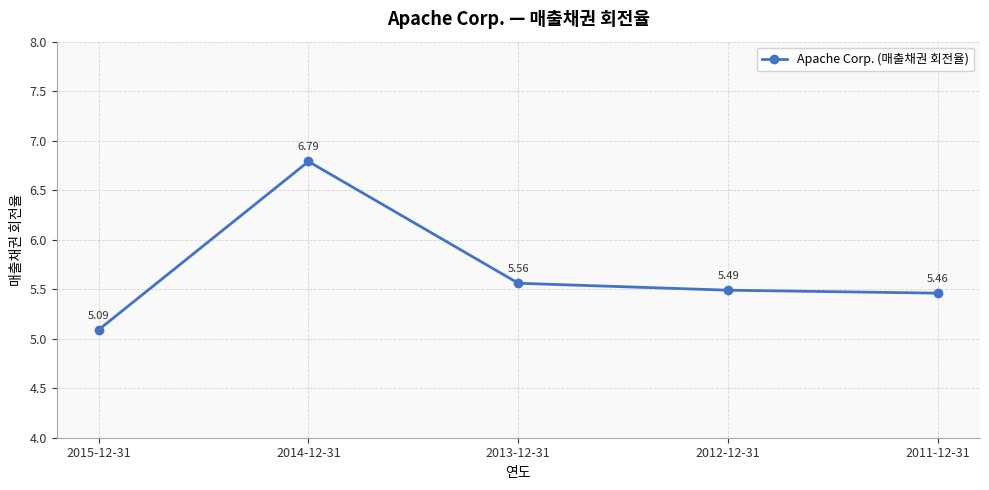

The chart shows a value of 5.1 at 2015-12-31. True or false?

True